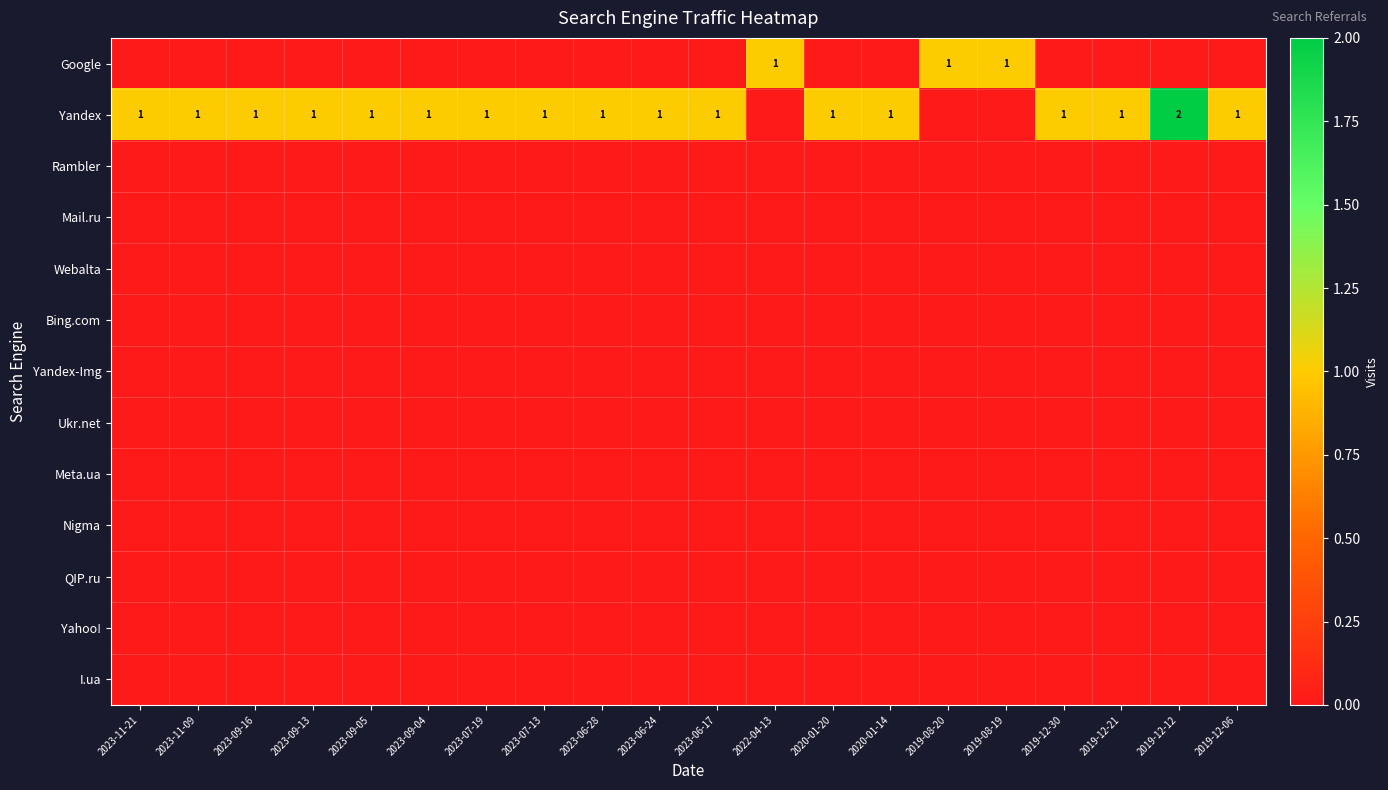

What is the difference between the highest and lowest values at 2019-12-12?

2